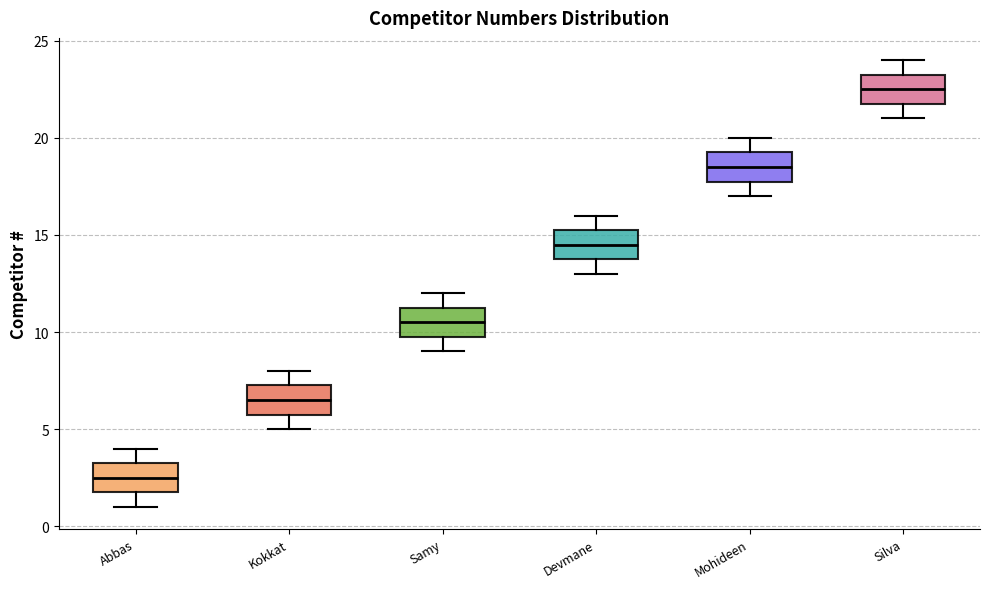

Reading left to right, read every box against the y-axis: the position of its median line, the range the box covers, and the ends of its whiskers. The values are not printed on the chart, so give them approximately, as read against the axis.

Abbas: median 2.5, box 2.0 to 3.5, whiskers 1.0 to 4.0
Kokkat: median 6.5, box 6.0 to 7.5, whiskers 5.0 to 8.0
Samy: median 10.5, box 10.0 to 11.5, whiskers 9.0 to 12.0
Devmane: median 14.5, box 14.0 to 15.5, whiskers 13.0 to 16.0
Mohideen: median 18.5, box 18.0 to 19.5, whiskers 17.0 to 20.0
Silva: median 22.5, box 22.0 to 23.5, whiskers 21.0 to 24.0